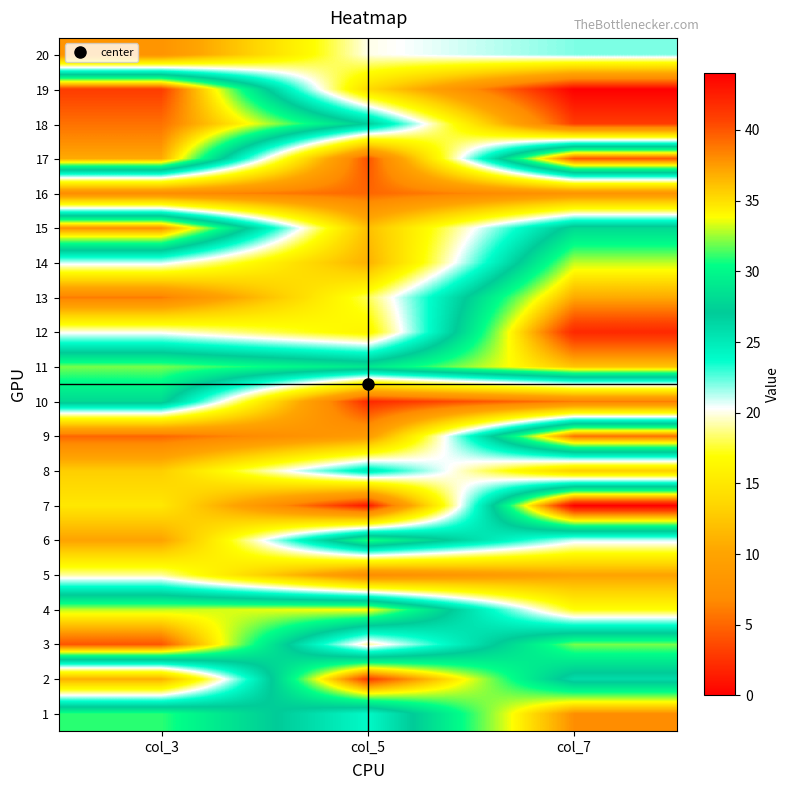

Reading right to left, what are all the values shown in this chart?

1: col_7=38	col_5=24	col_3=31
2: col_7=26	col_5=41	col_3=11
3: col_7=32	col_5=19	col_3=40
4: col_7=17	col_5=34	col_3=33
5: col_7=10	col_5=7	col_3=19
6: col_7=21	col_5=31	col_3=10
7: col_7=44	col_5=1	col_3=15
8: col_7=13	col_5=25	col_3=13
9: col_7=39	col_5=9	col_3=5
10: col_7=6	col_5=2	col_3=28
11: col_7=36	col_5=29	col_3=32
12: col_7=42	col_5=16	col_3=20
13: col_7=37	col_5=18	col_3=6
14: col_7=33	col_5=11	col_3=21
15: col_7=28	col_5=12	col_3=38
16: col_7=8	col_5=5	col_3=7
17: col_7=40	col_5=4	col_3=37
18: col_7=3	col_5=27	col_3=39
19: col_7=0	col_5=14	col_3=41
20: col_7=22	col_5=20	col_3=8